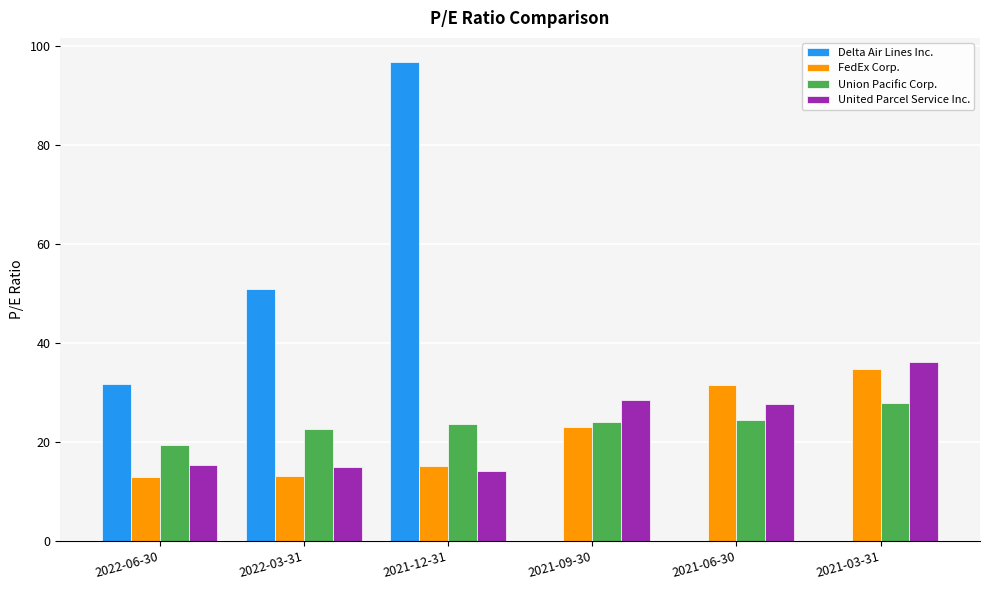

What is the sum of the Delta Air Lines Inc. values at 2021-12-31 and 2021-03-31?

96.7